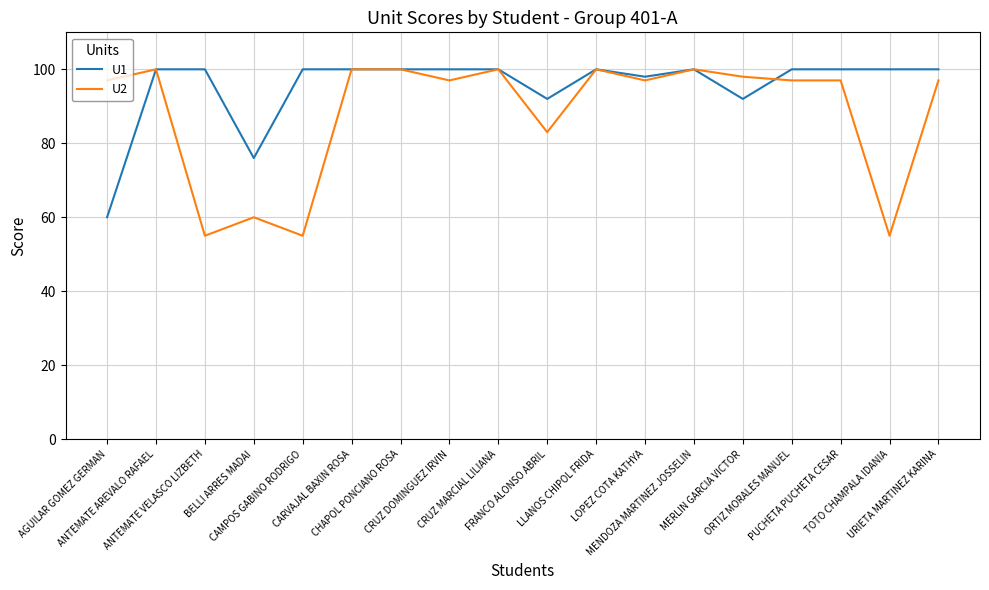

At how many categories does at least one series exceed 79?

17